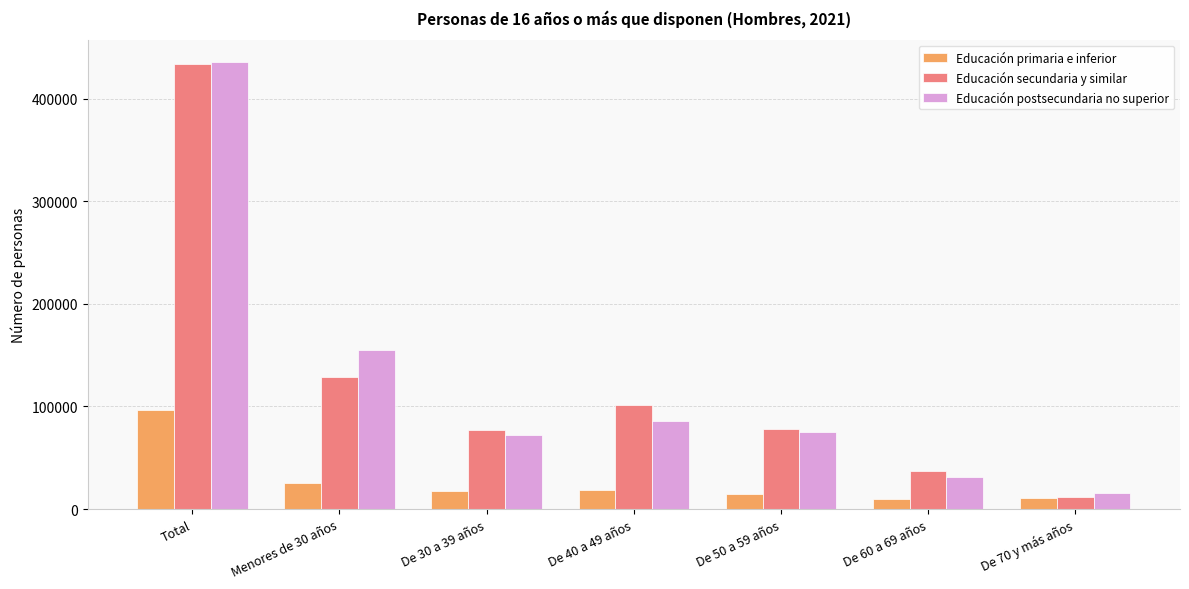

What is the total value across all series at De 60 a 69 años?

78039